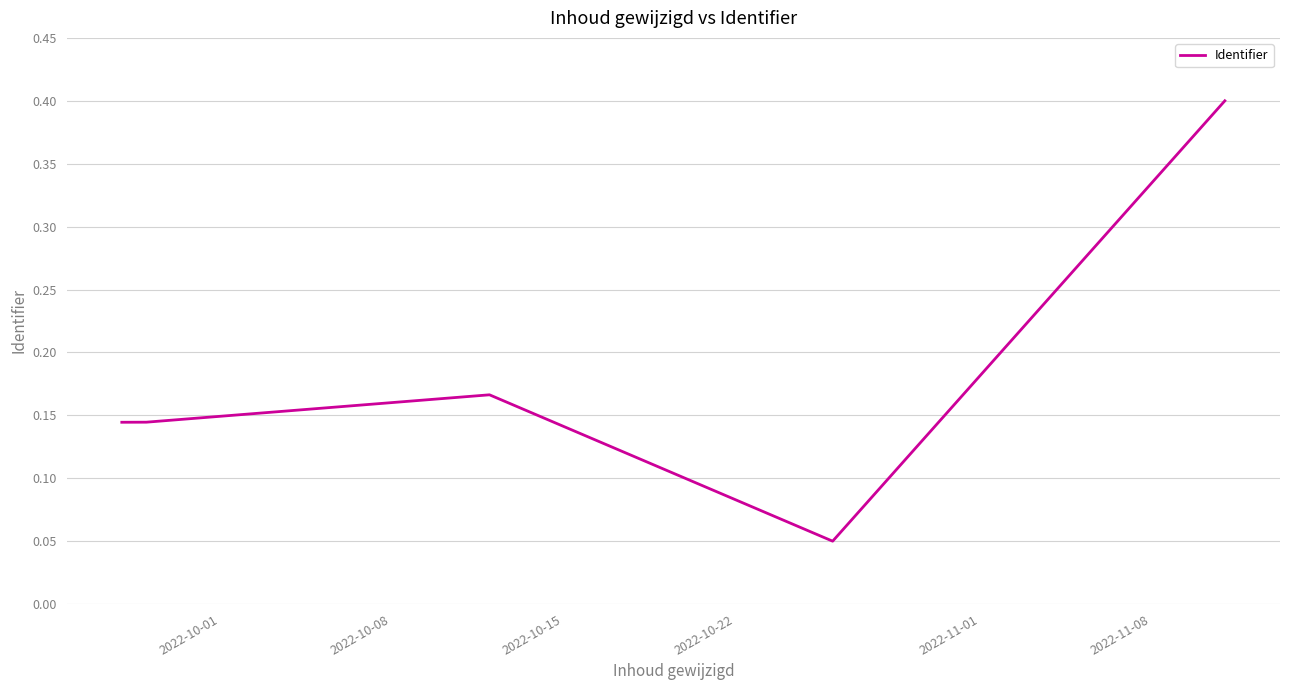

Does the chart display data point markers on the line(s)?

No